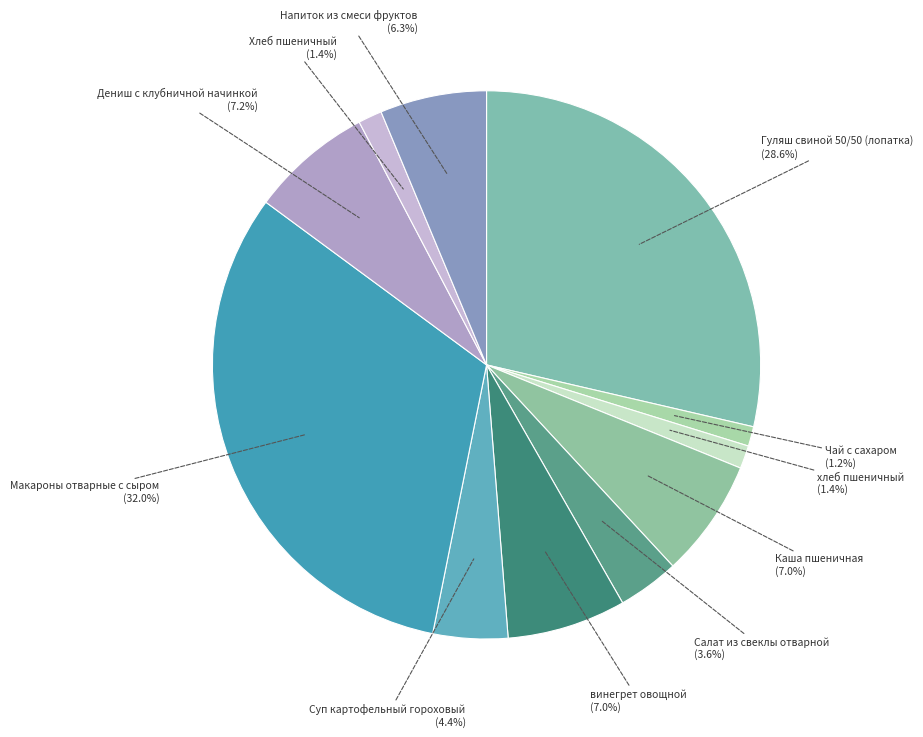

Rank the categories by value from highest to lowest.

Макароны отварные с сыром, Гуляш свиной 50/50 (лопатка), Дениш с клубничной начинкой, винегрет овощной, Каша пшеничная, Напиток из смеси фруктов, Суп картофельный гороховый, Салат из свеклы отварной, Хлеб пшеничный, хлеб пшеничный, Чай с сахаром